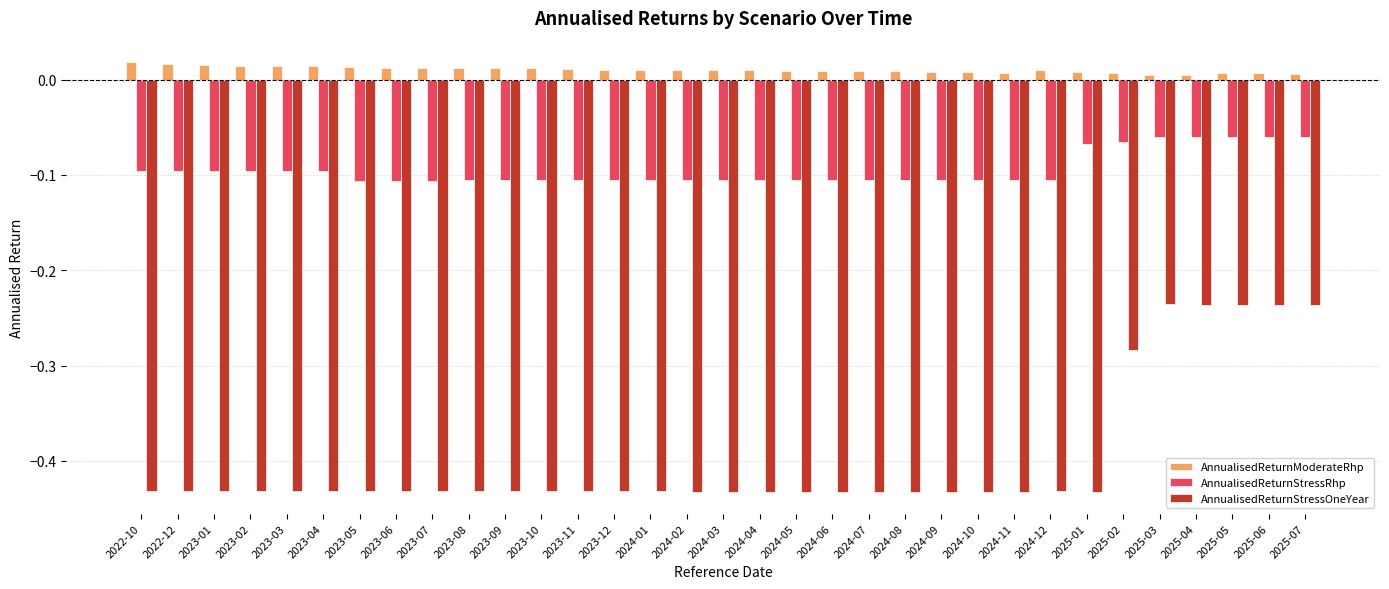

Is the value of AnnualisedReturnStressOneYear at 2024-02 greater than the value of AnnualisedReturnModerateRhp at 2024-08?

No